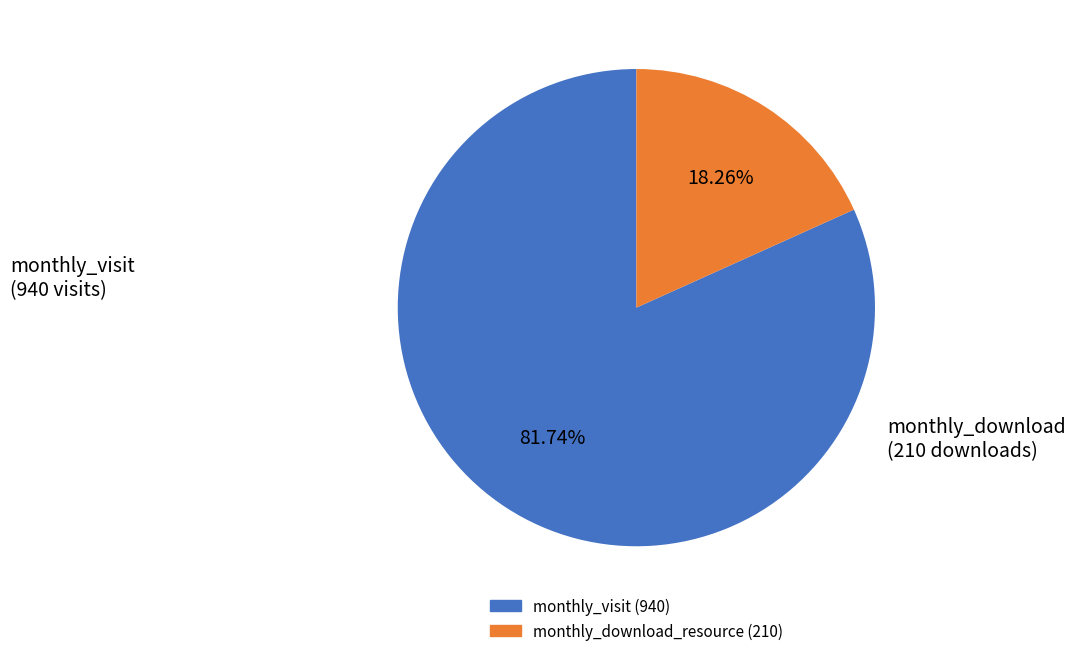

Is there any slice that represents more than half of the pie?

Yes